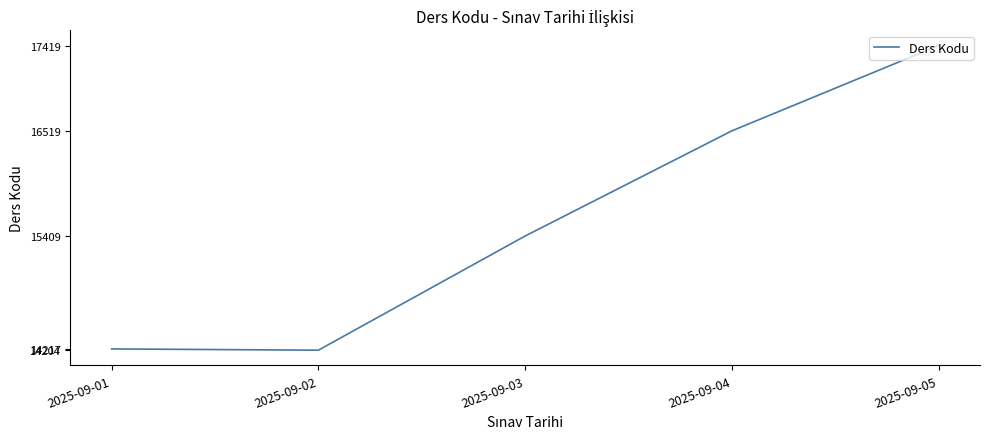

At which category does the data reach its first local valley?

2025-09-02